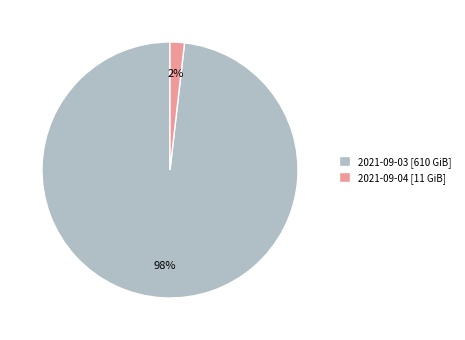

Which category accounts for the majority?

2021-09-03